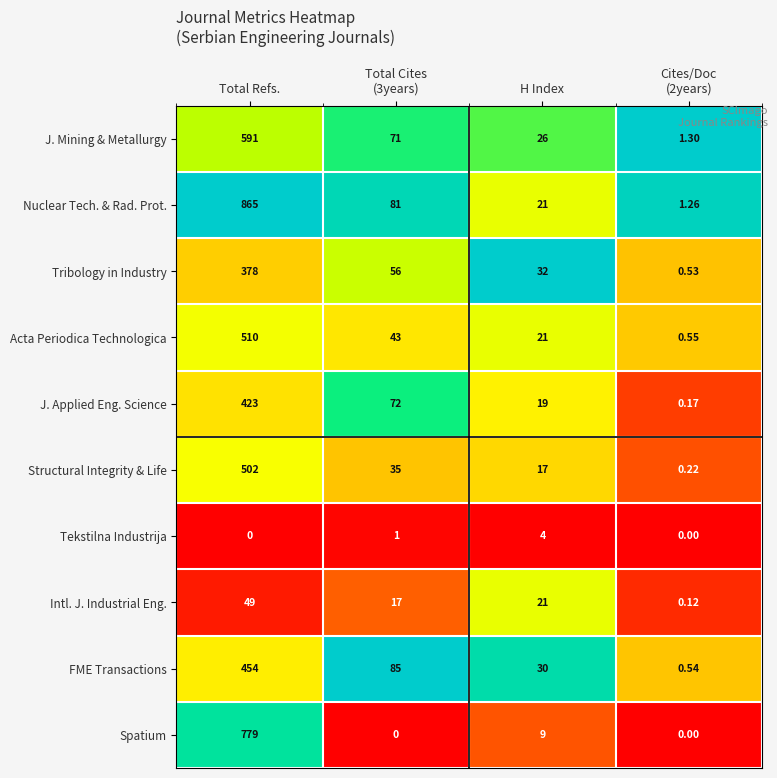

How many values in the J. Mining & Metallurgy series are below 71?

2